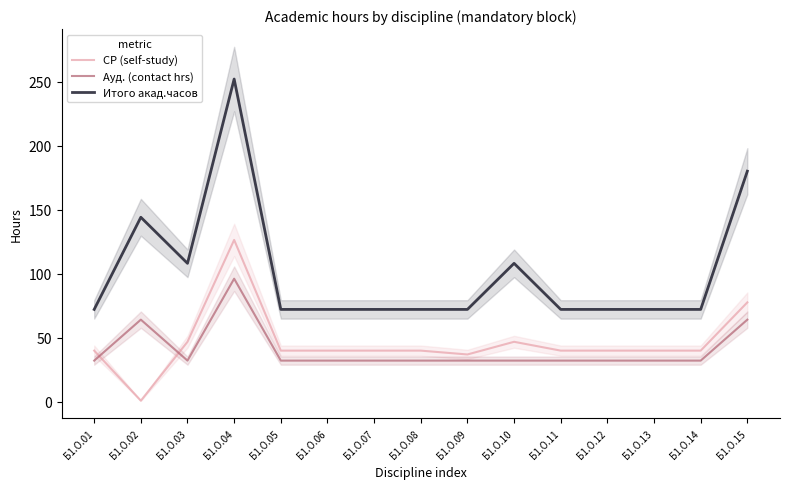

How many interior local peaks does the Итого акад.часов series have?

3